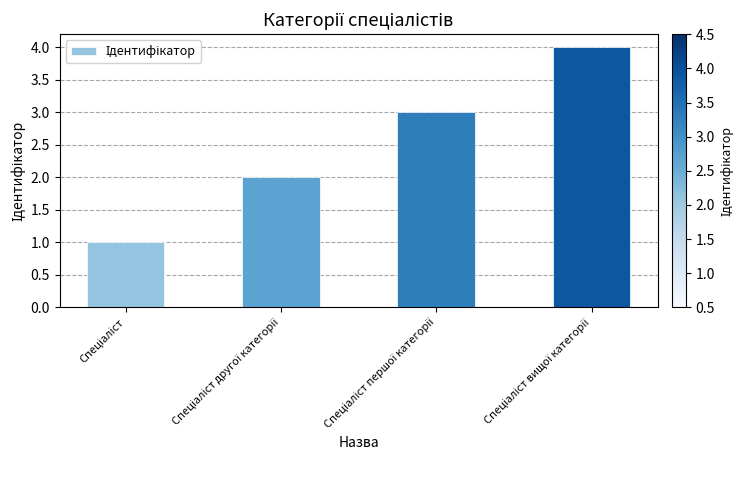

What is the greatest value displayed?

4